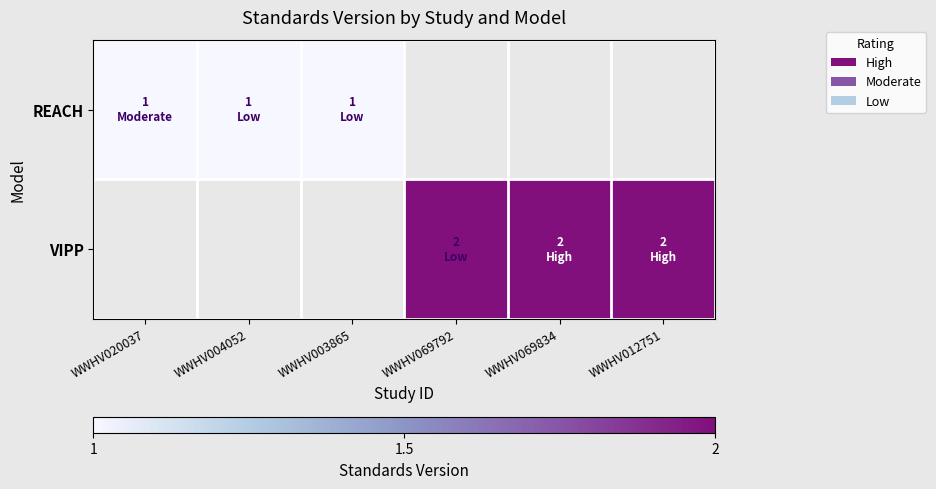

Rank the series by their average value, from lowest to highest.

REACH, VIPP